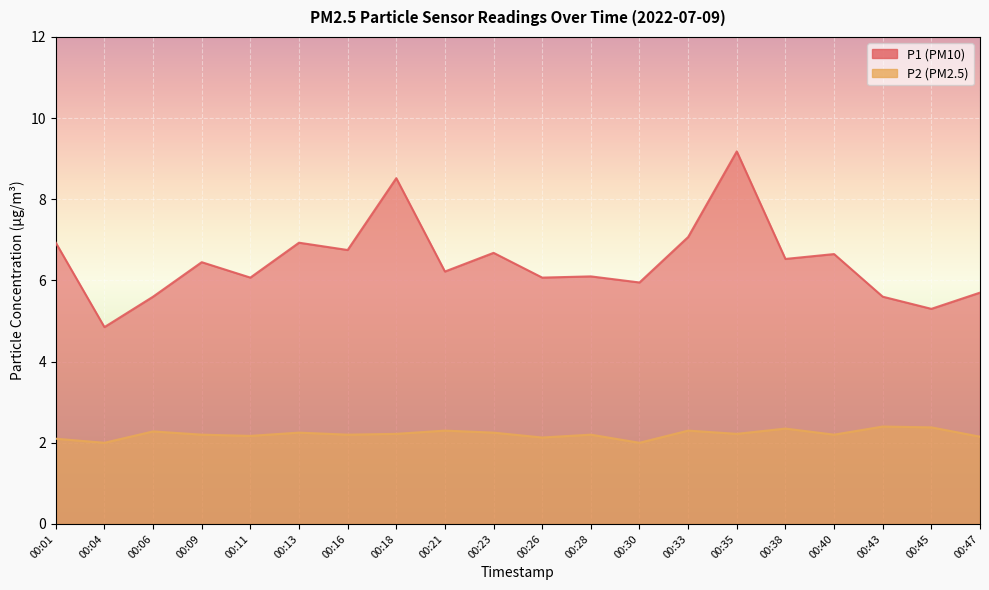

What is the greatest value displayed?

9.2